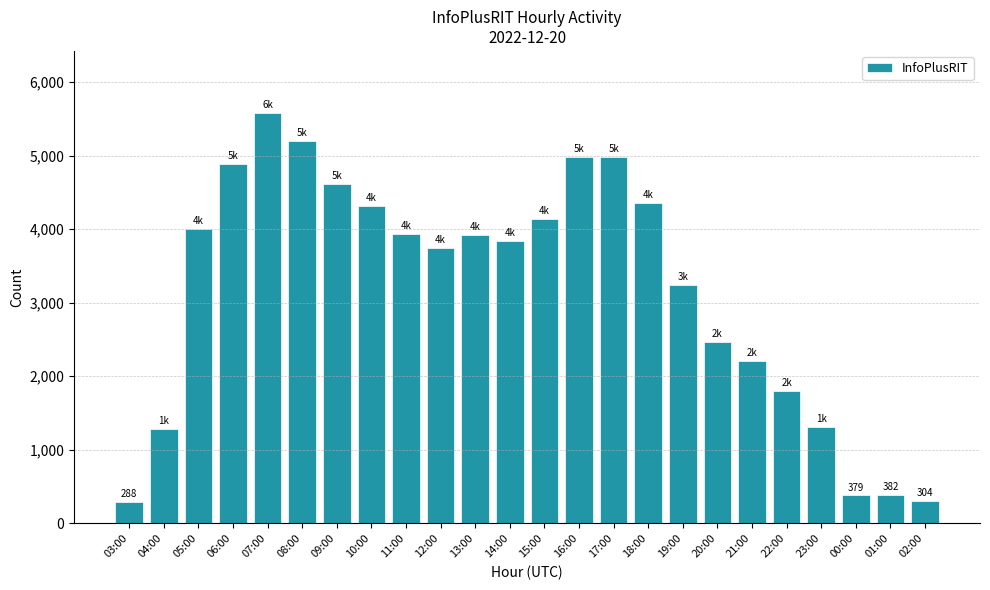

What is the label of the 10th bar from the left?

12:00